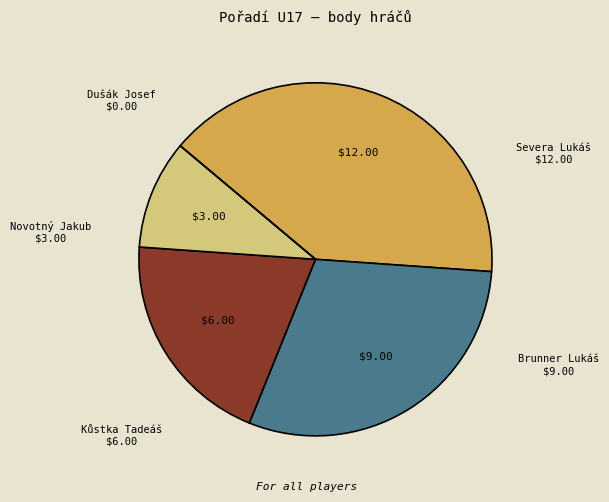

Does any single category account for the majority?

No